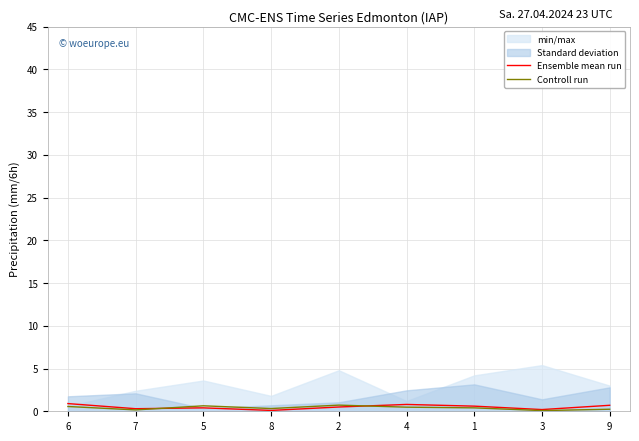

What is the spread (max minus min) of values at 7?

0.1